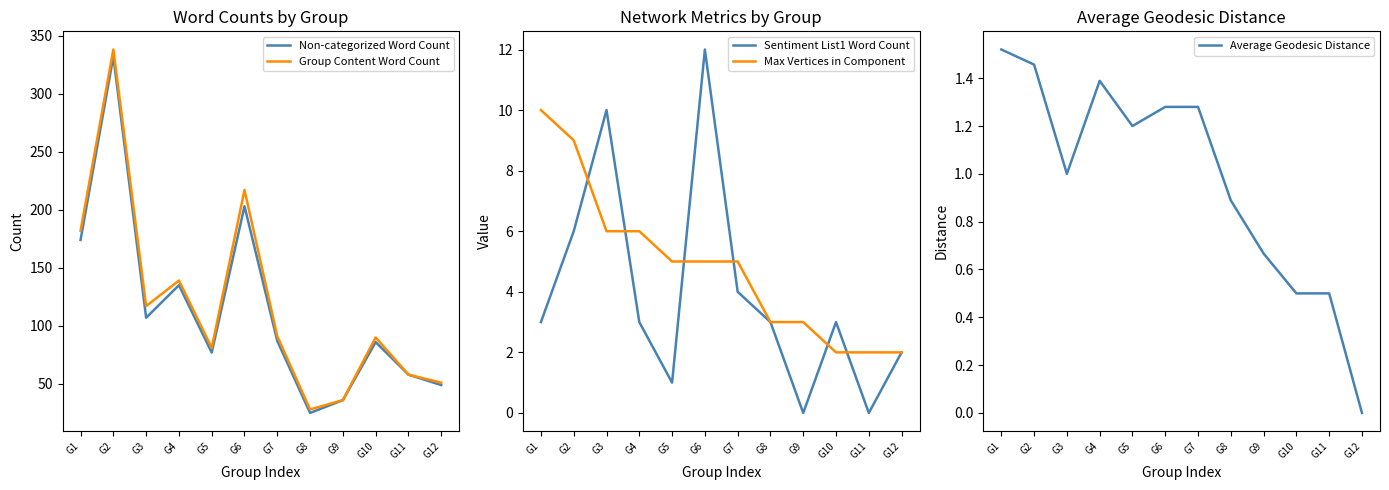

Which series has the largest range (max minus min)?

Group Content Word Count